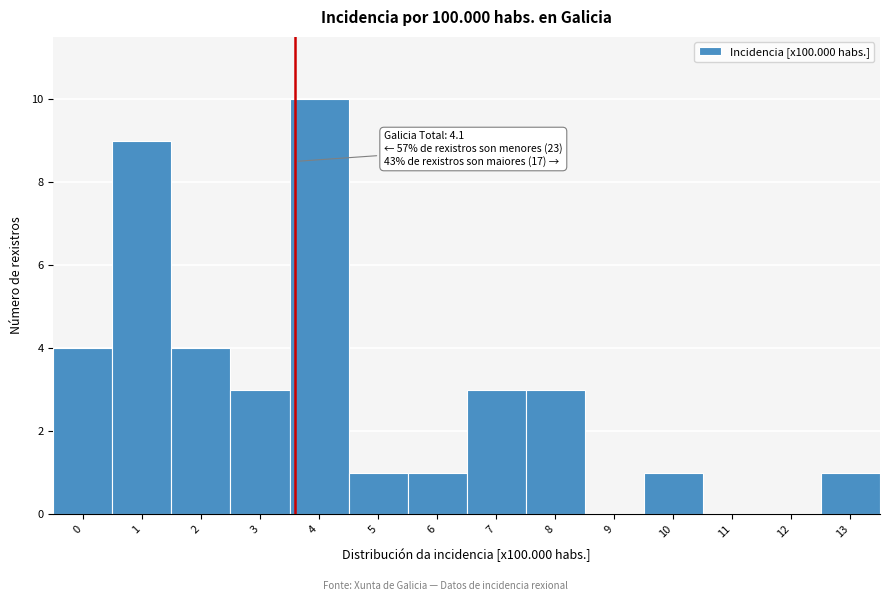

Reading right to left, extract all data points from this chart.

13=1	12=0	11=0	10=1	9=0	8=3	7=3	6=1	5=1	4=10	3=3	2=4	1=9	0=4